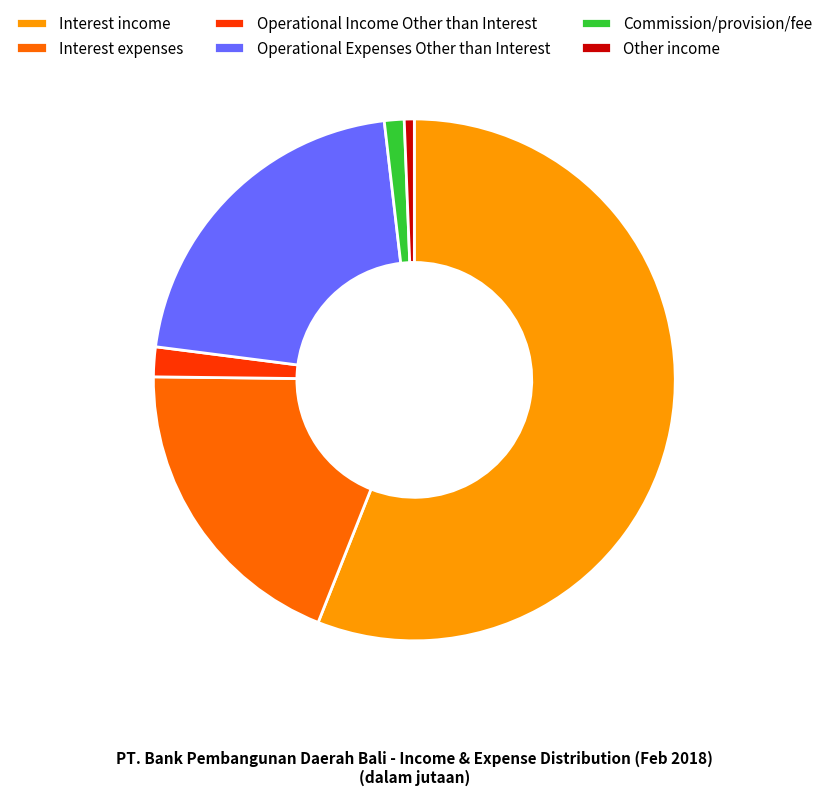

Which has a higher value, Interest expenses or Commission/provision/fee?

Interest expenses